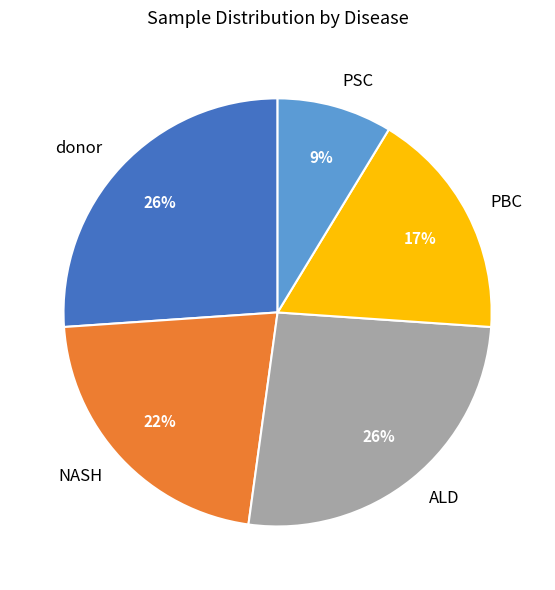

Is donor the majority of the pie?

No